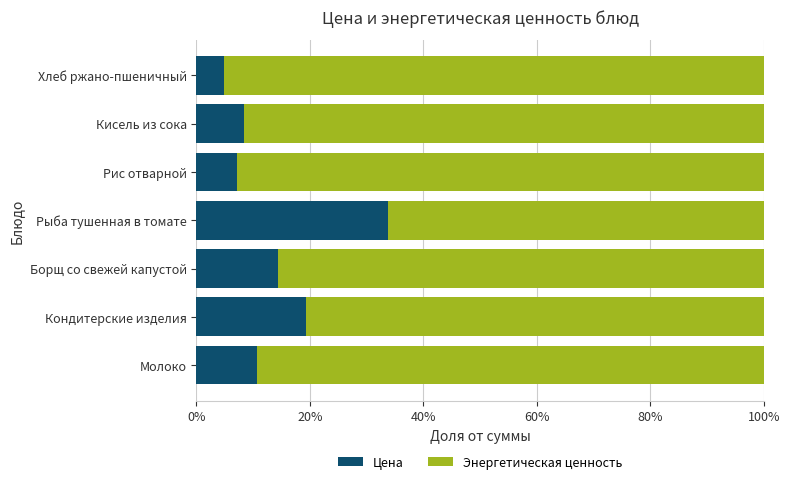

Which category has the highest value in the Цена series?

Рыба тушенная в томате